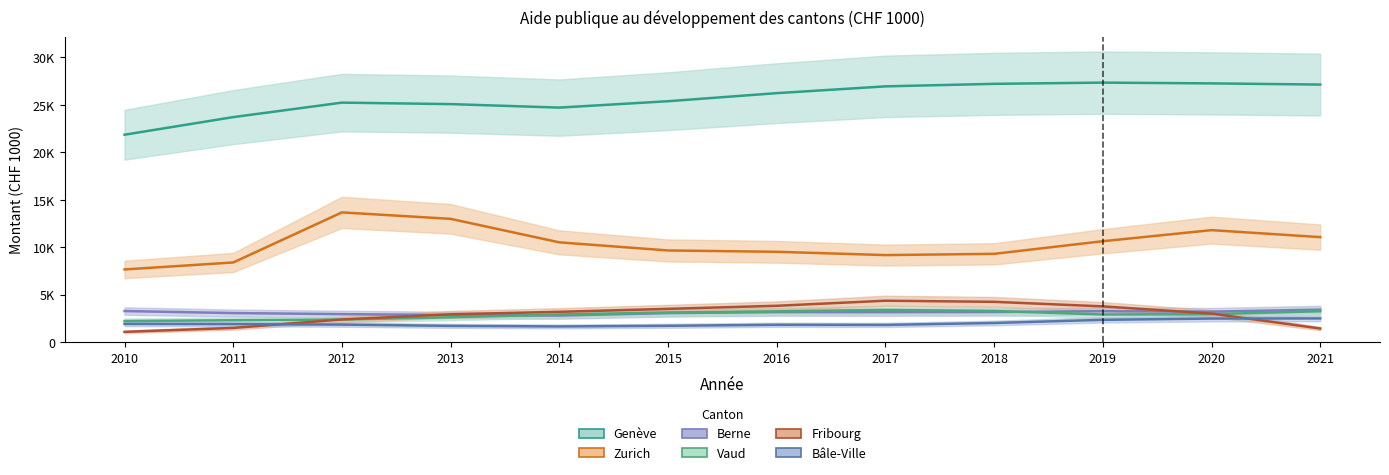

Where is Genève nearest to the value 24292?

2014